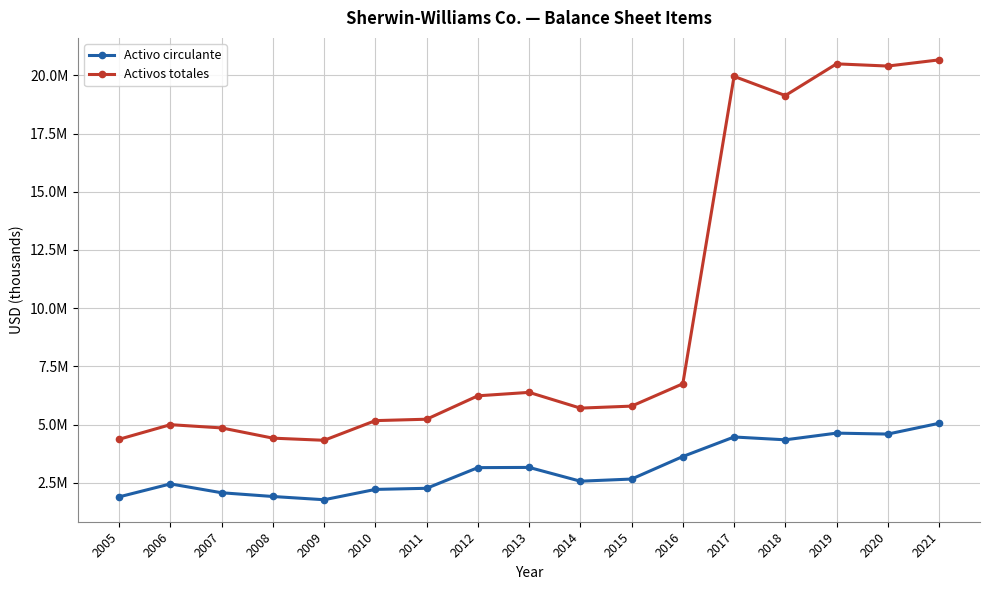

Does the chart have visible grid lines?

Yes